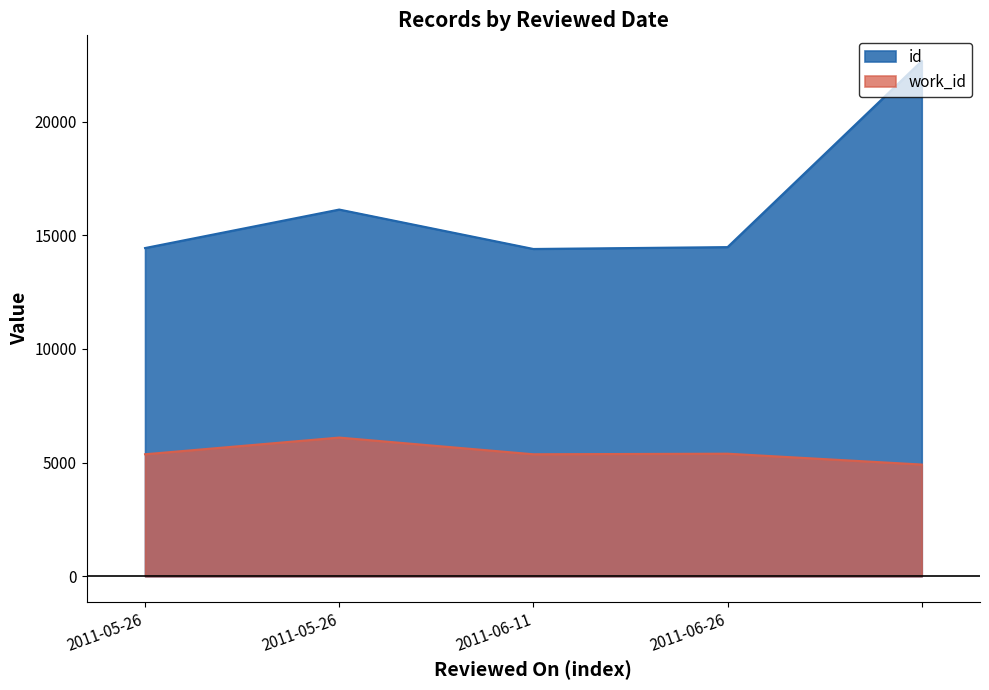

What is the maximum value shown in the chart?

22660